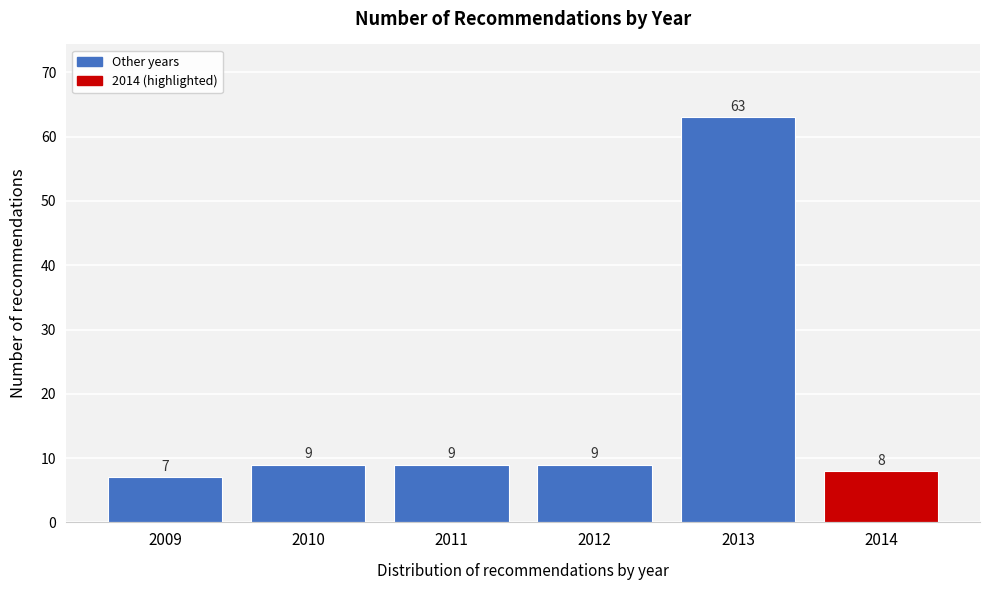

Reading left to right, what are all the values shown in this chart?

2009=7	2010=9	2011=9	2012=9	2013=63	2014=8